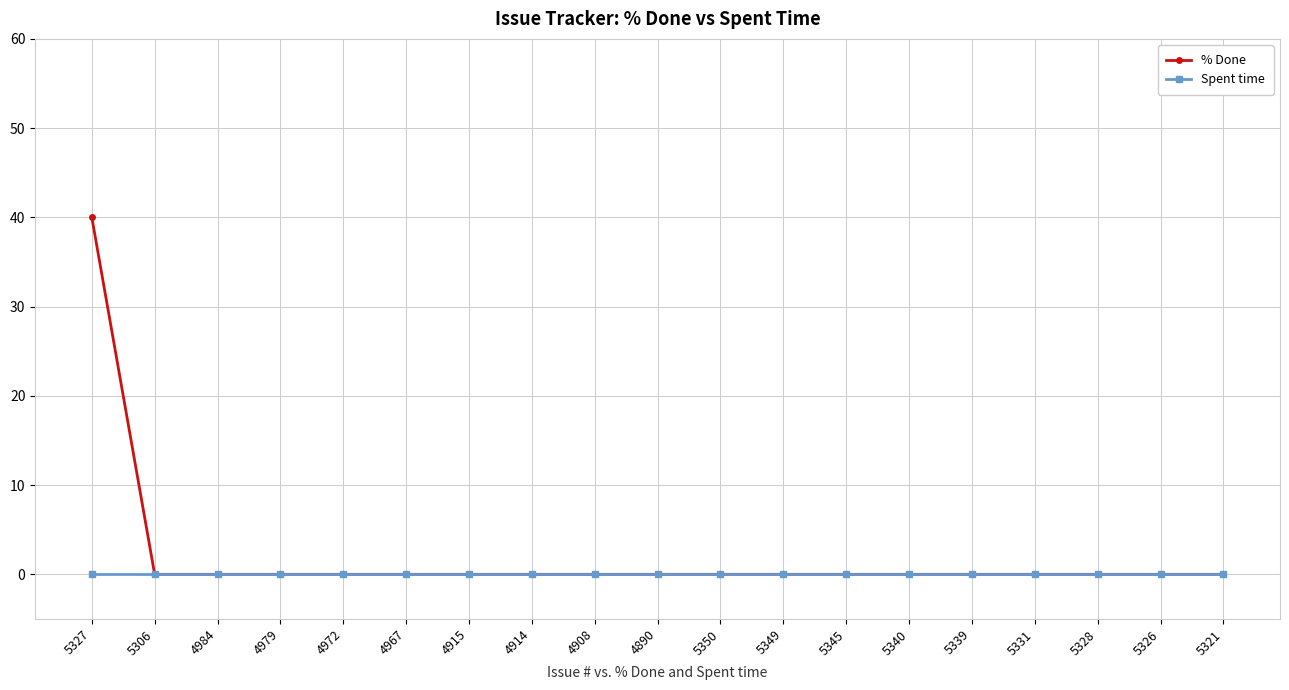

At how many categories does at least one series exceed 39?

1